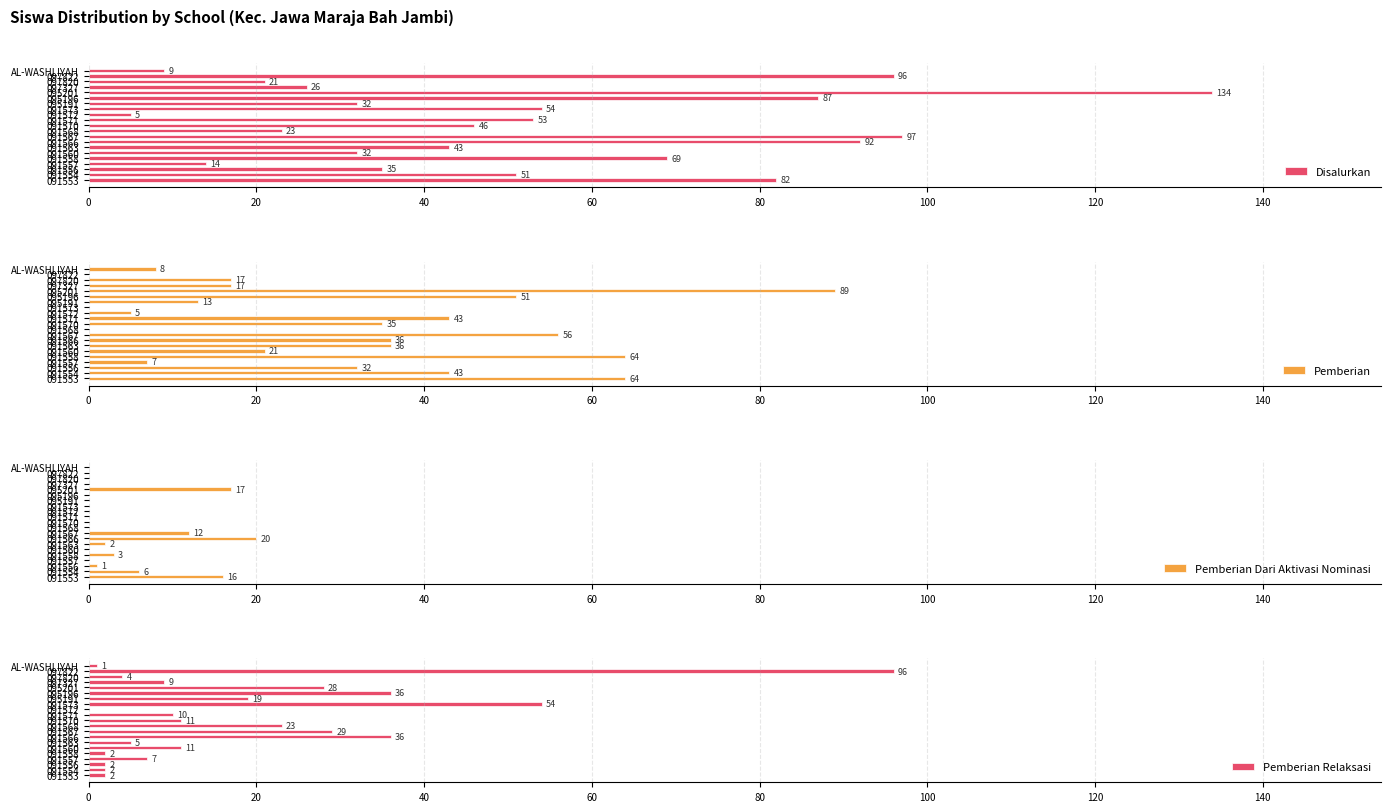

What is the difference between the Pemberian Relaksasi values at 091570 and 091563?

6